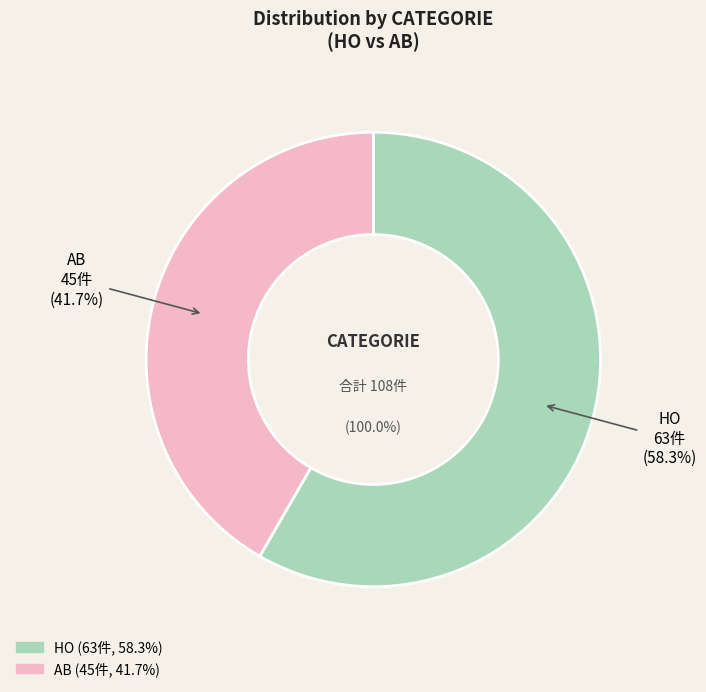

True or false: AB accounts for 27% of the total.

False